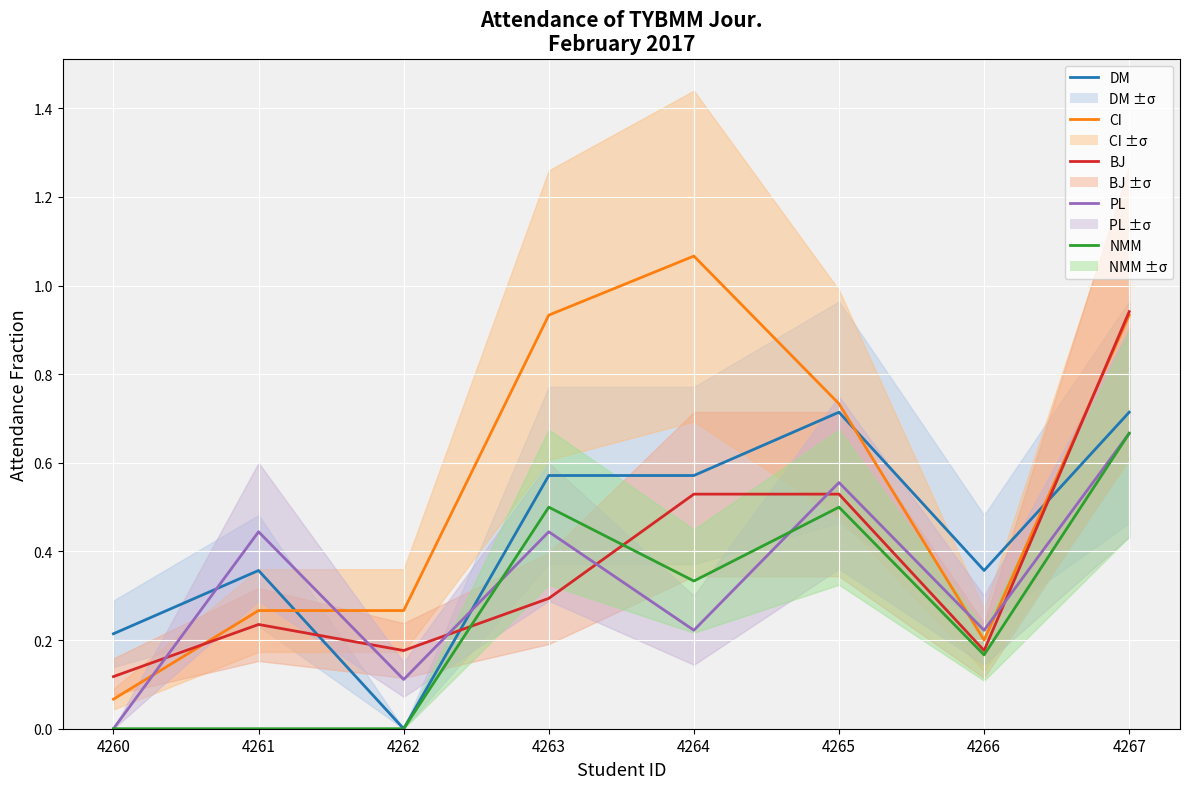

What is the maximum value for CI?

1.1